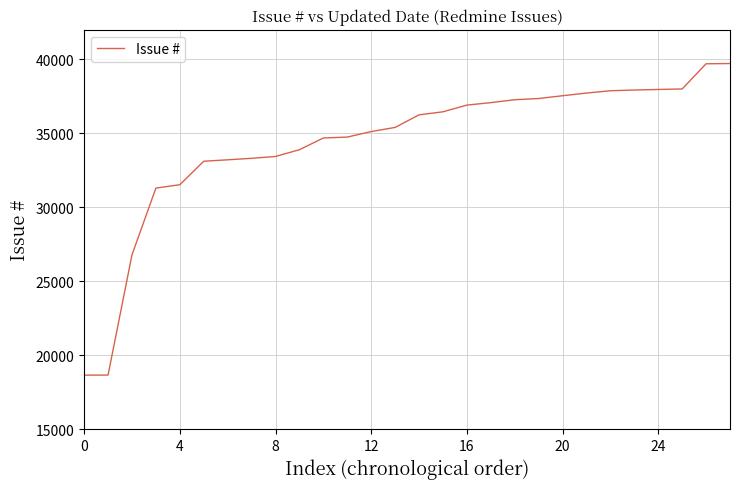

What is the maximum value shown in the chart?

39714